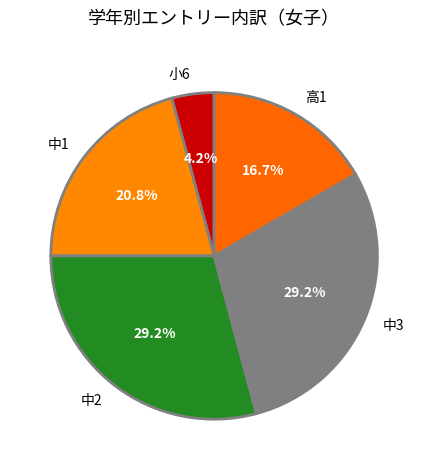

What portion of the pie excludes 高1?

83.3%